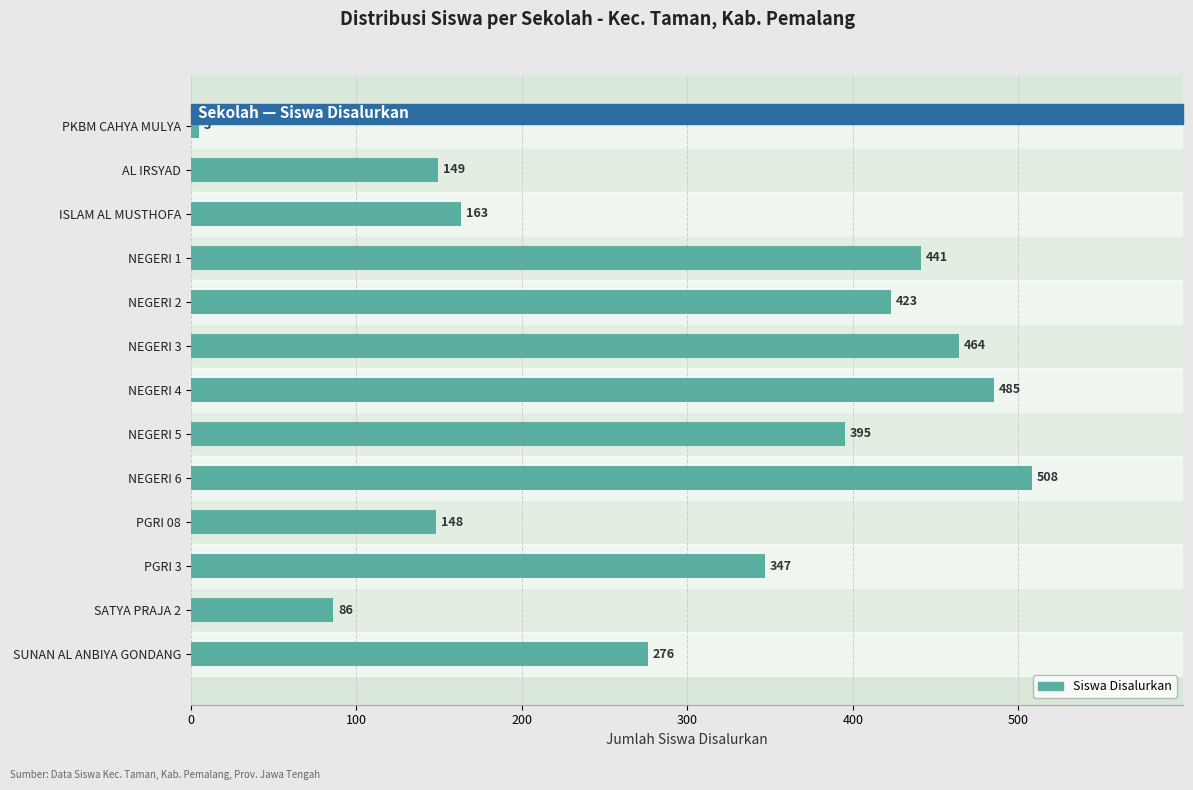

How many bars are there in total?

13